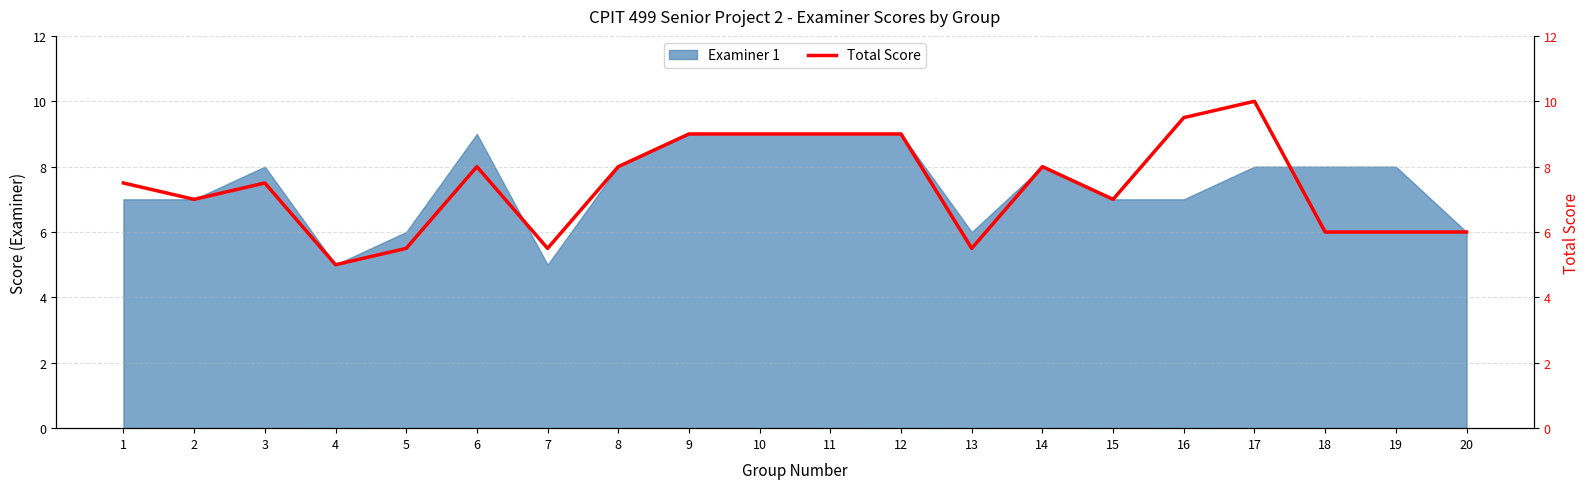

How many points are lower than both their immediate neighbors (excluding endpoints)?

5